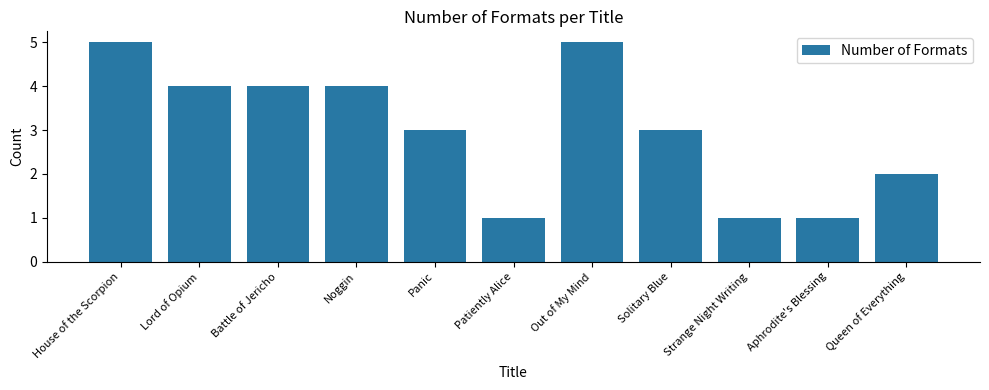

Is it true that the value at Queen of Everything is 2?

True